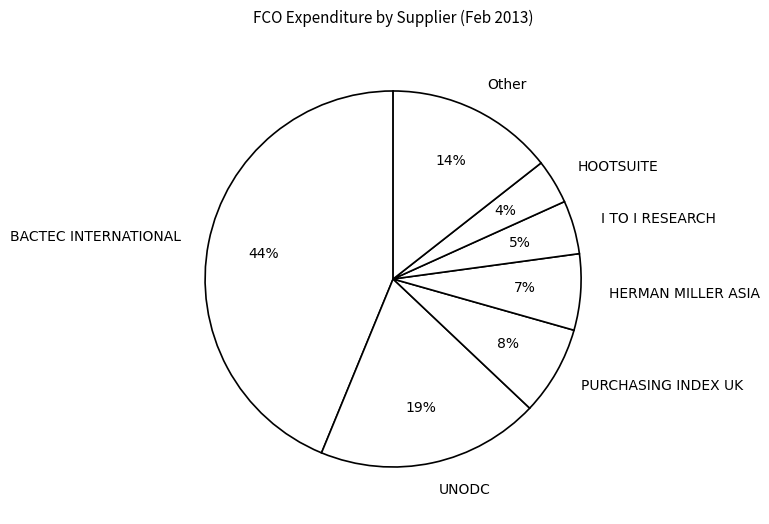

What is the ratio of the value at UNODC to the value at BACTEC INTERNATIONAL?

0.4